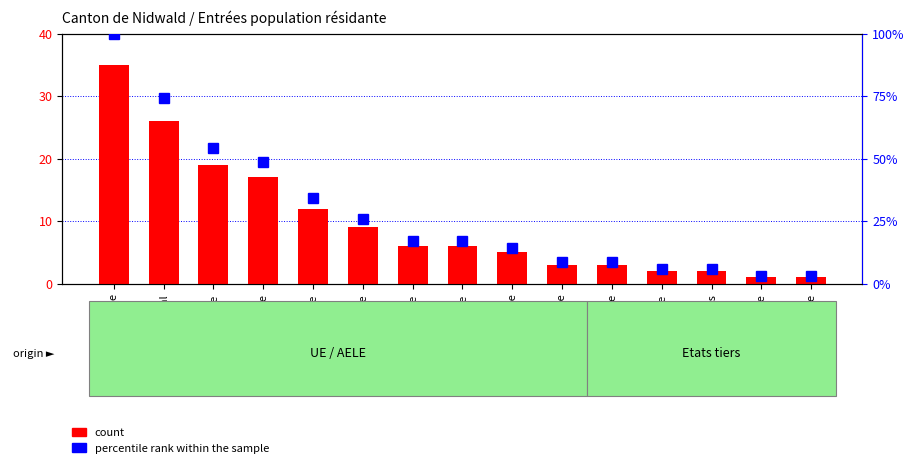

What are all the series names shown in the legend?

count, percentile rank within the sample